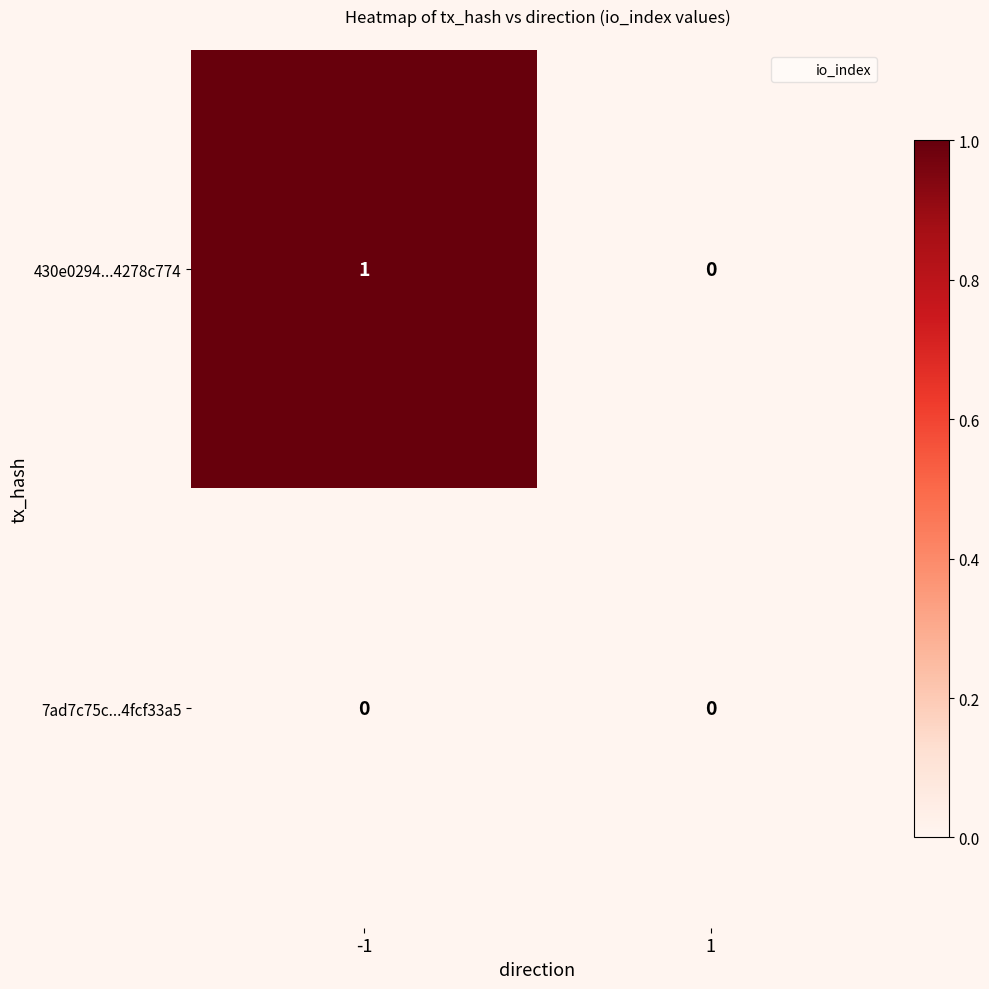

Which series has the largest range (max minus min)?

430e0294...4278c774